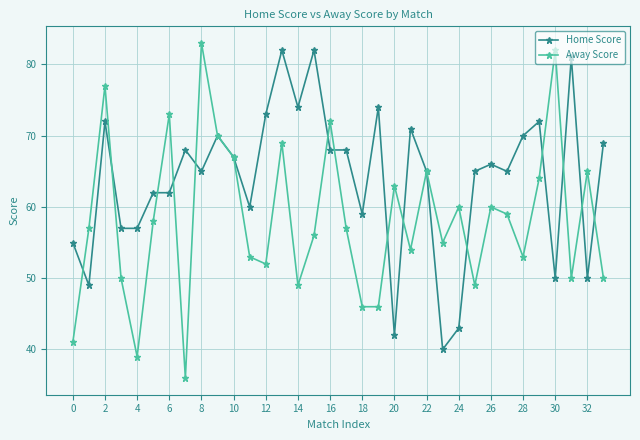

List the series in order of their overall mean, highest first.

Home Score, Away Score